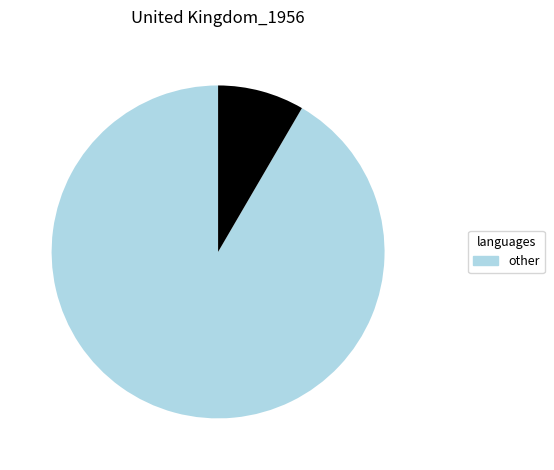

Is there any slice that represents more than half of the pie?

Yes